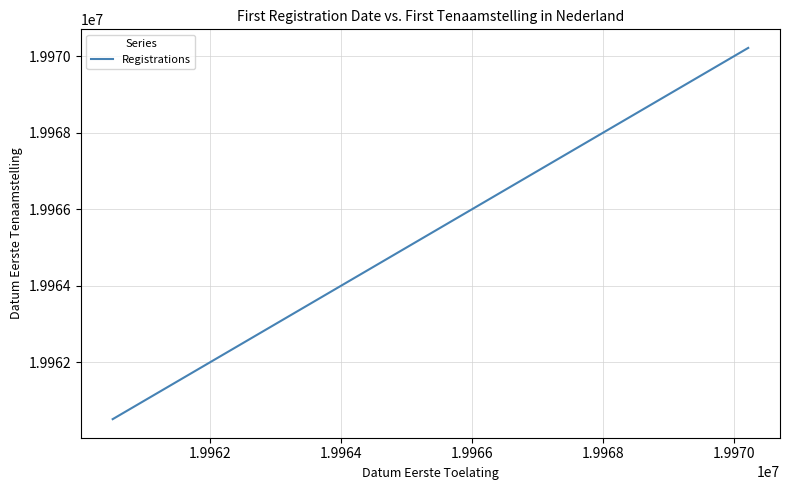

What is the greatest value displayed?

19970212